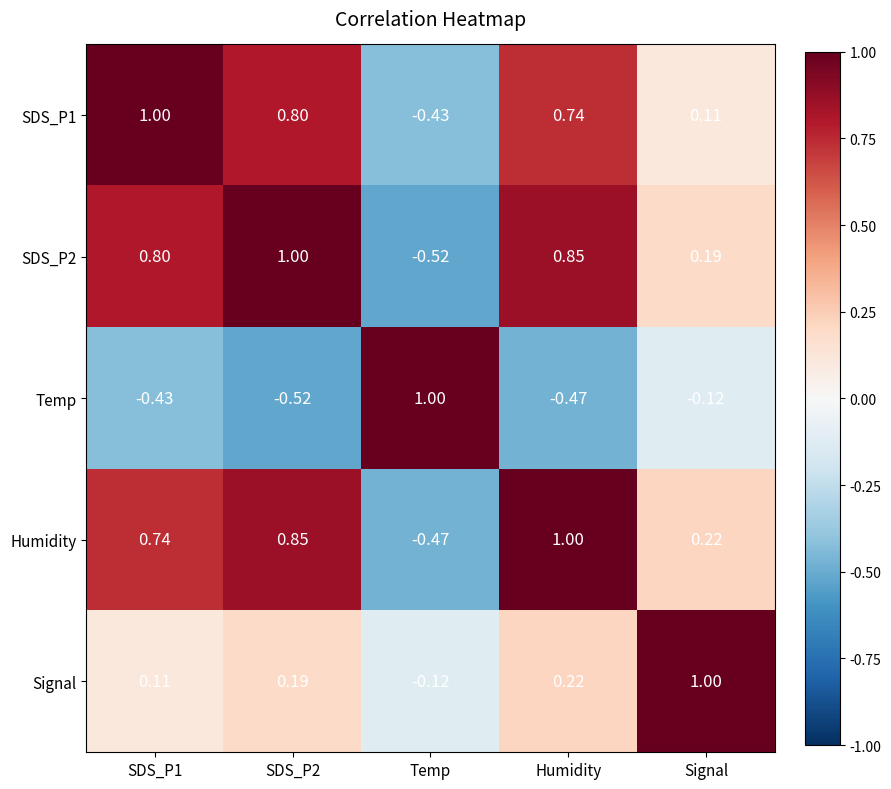

At which category is the sum across all series the highest?

Humidity